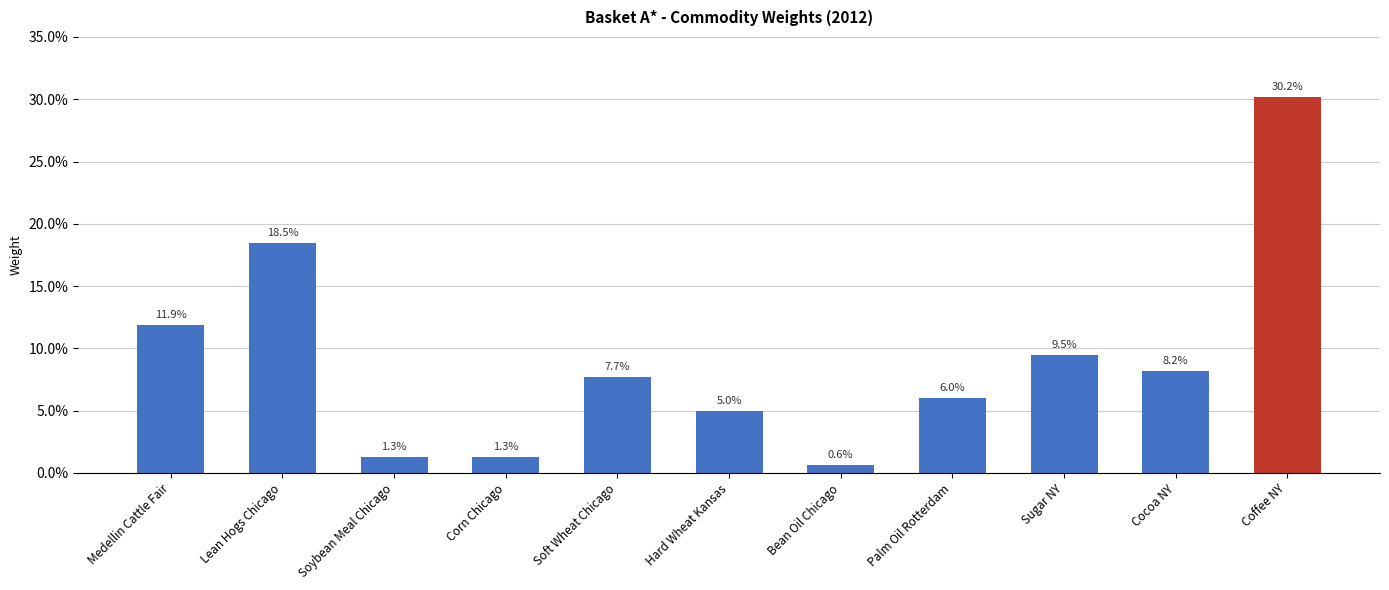

List the labels in order of value, largest first.

Coffee NY, Lean Hogs Chicago, Medellin Cattle Fair, Sugar NY, Cocoa NY, Soft Wheat Chicago, Palm Oil Rotterdam, Hard Wheat Kansas, Soybean Meal Chicago, Corn Chicago, Bean Oil Chicago